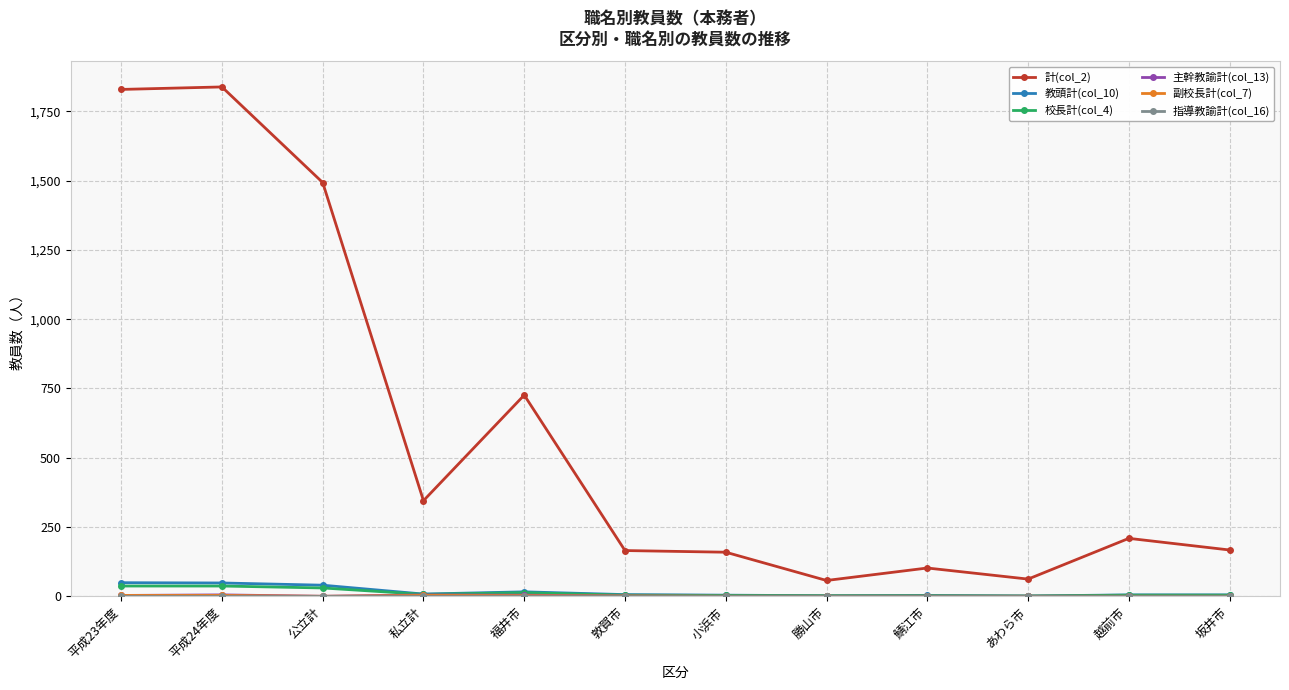

True or false: 教頭計(col_10) and 計(col_2) cross at least once.

False